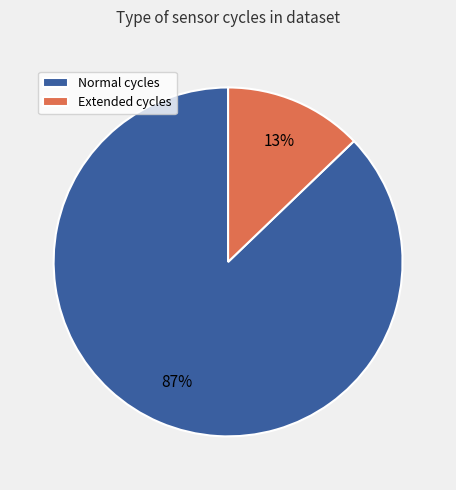

Is the sum of Normal cycles and Extended cycles greater than half?

Yes